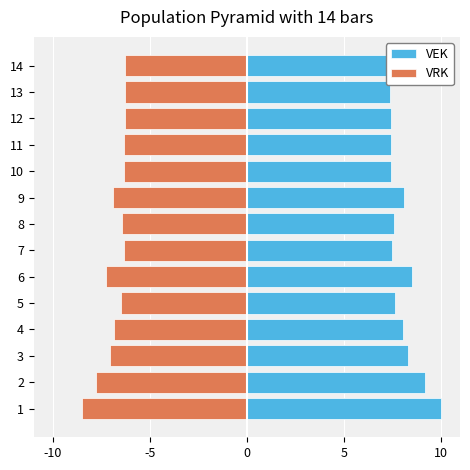

What is the greatest value displayed?

10.0